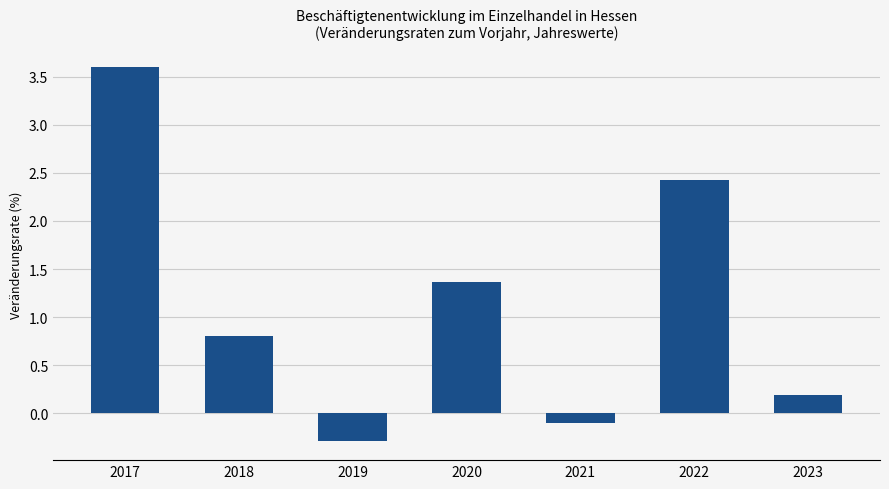

Reading left to right, list all the values displayed in this chart.

2017=3.6	2018=0.8	2019=-0.3	2020=1.4	2021=-0.1	2022=2.4	2023=0.2